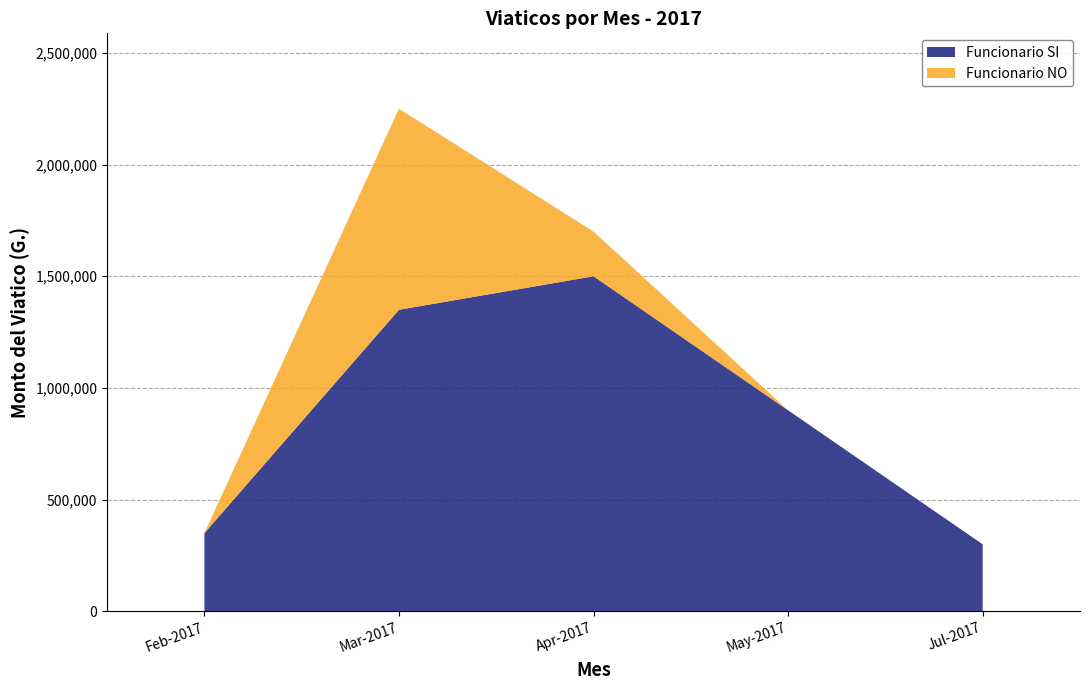

What is the difference between the second highest and minimum values in the Funcionario SI series?

1050000